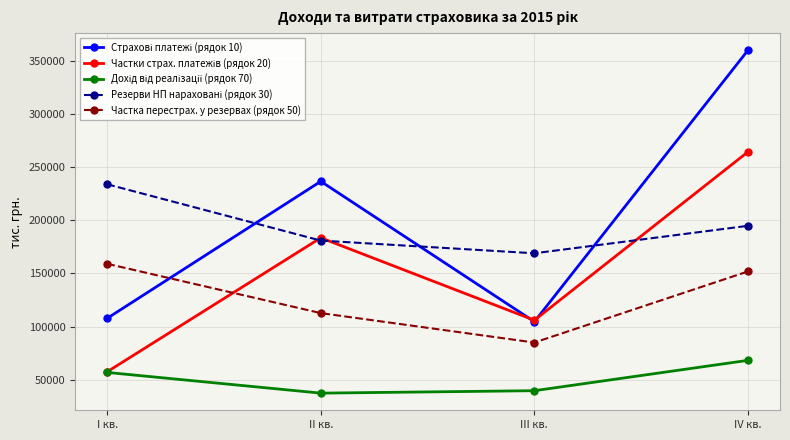

Which category has the highest value across all series?

IV кв.